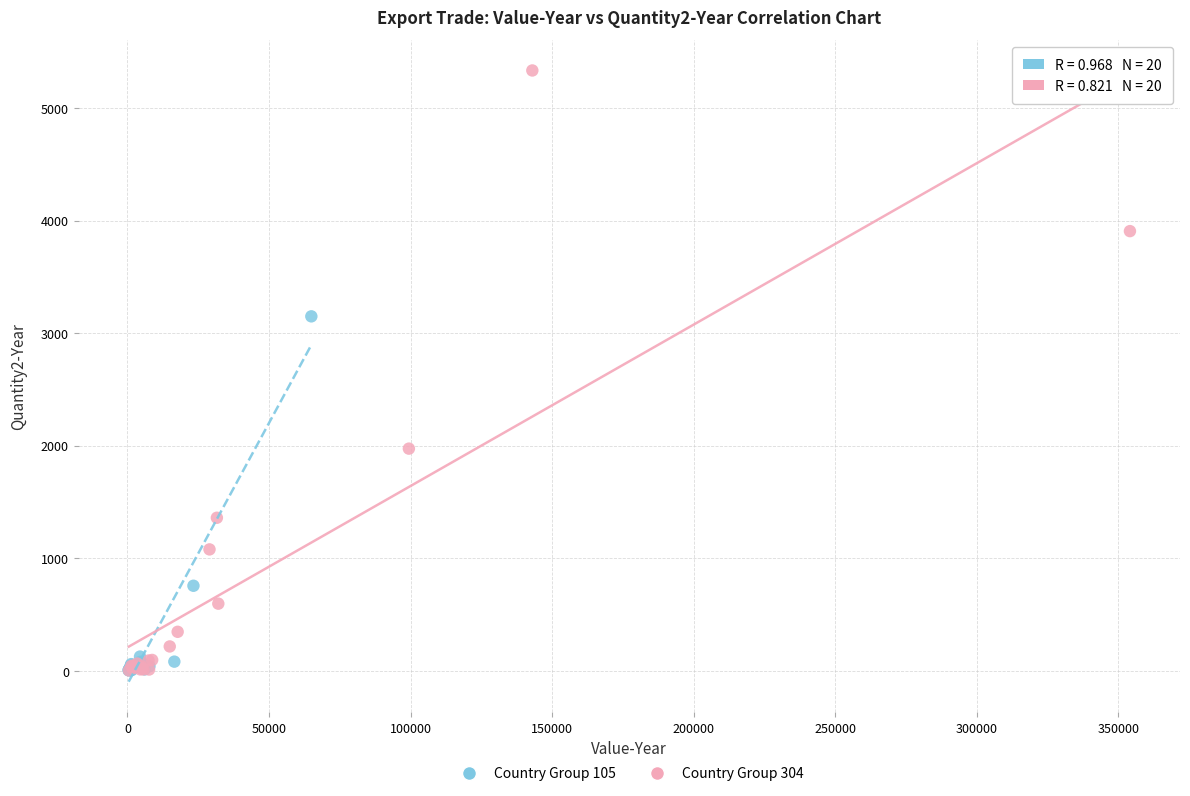

Which series reaches the maximum Y coordinate?

Country Group 304